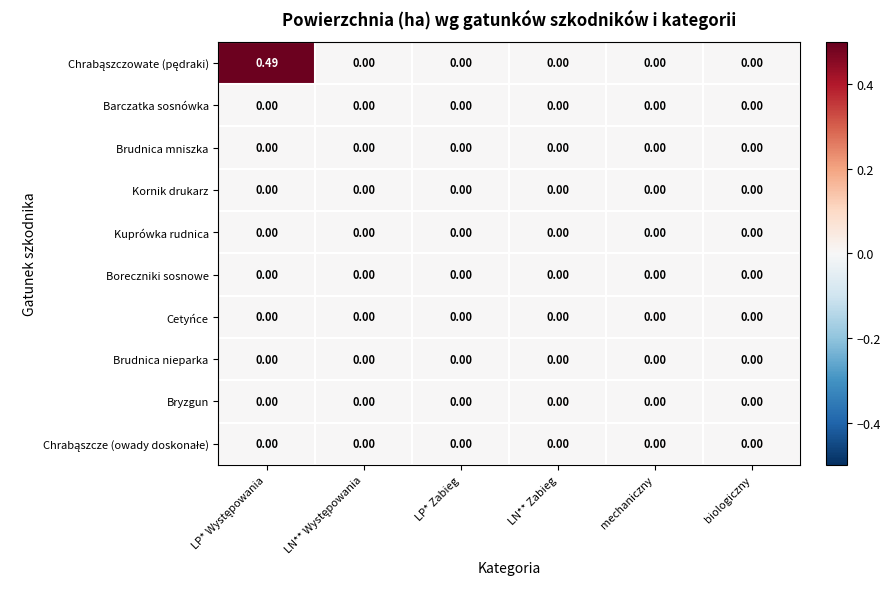

How many distinct data groups are displayed?

10